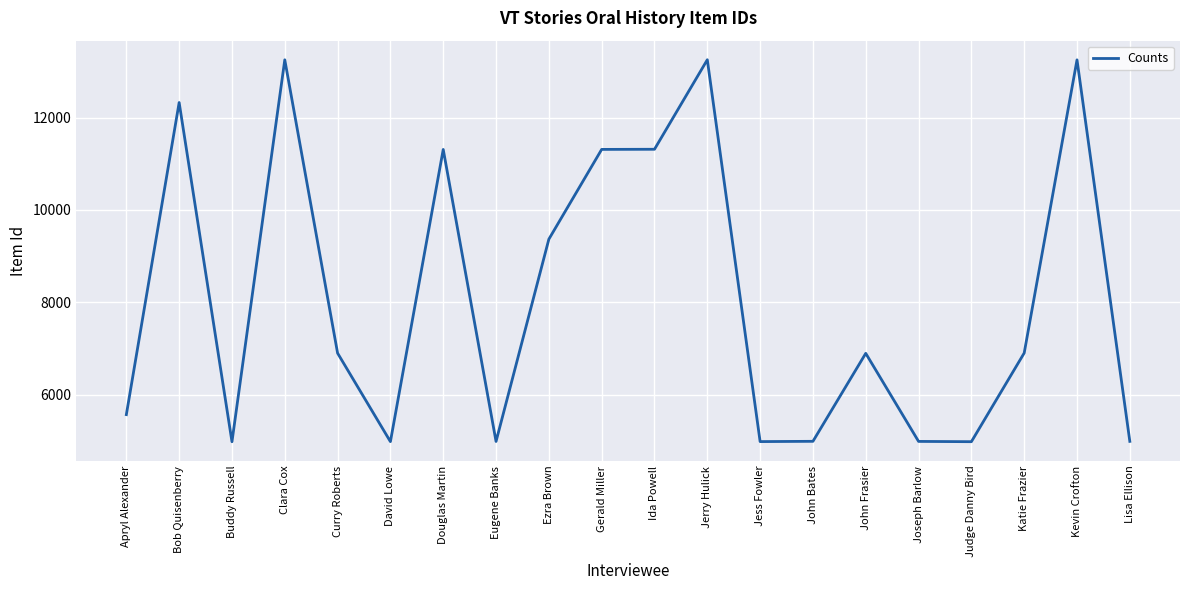

At which label is the value closest to 9117?

Ezra Brown